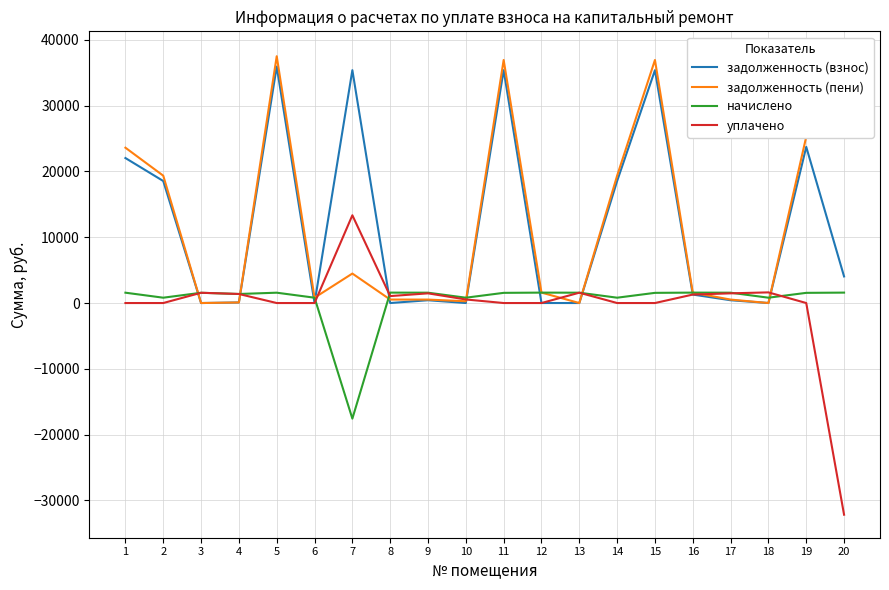

How many negative values does the уплачено series have?

1